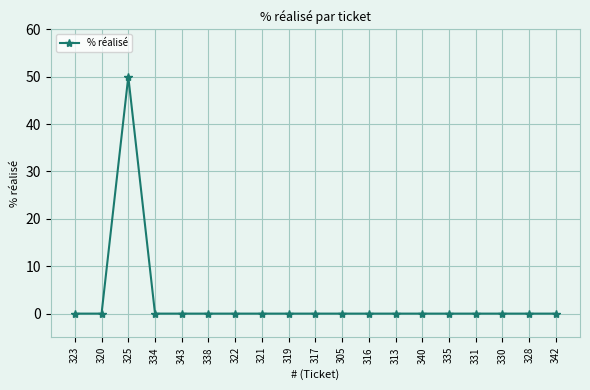

Which label corresponds to the largest value in the chart?

325